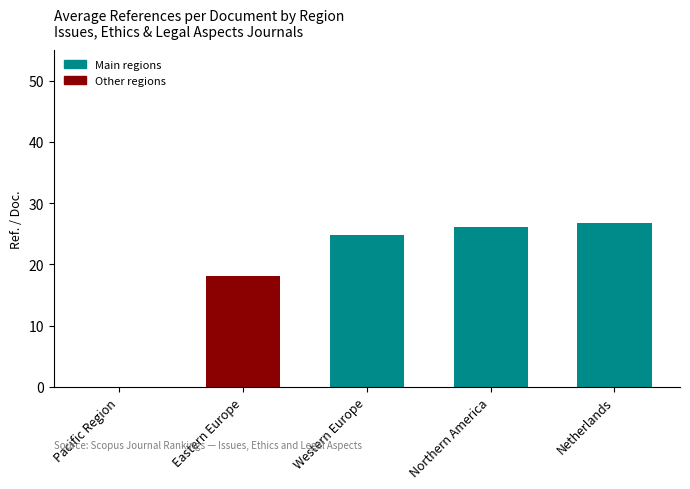

Reading left to right, what are all the values shown in this chart?

Pacific Region=0.0	Eastern Europe=18.2	Western Europe=24.8	Northern America=26.1	Netherlands=26.8